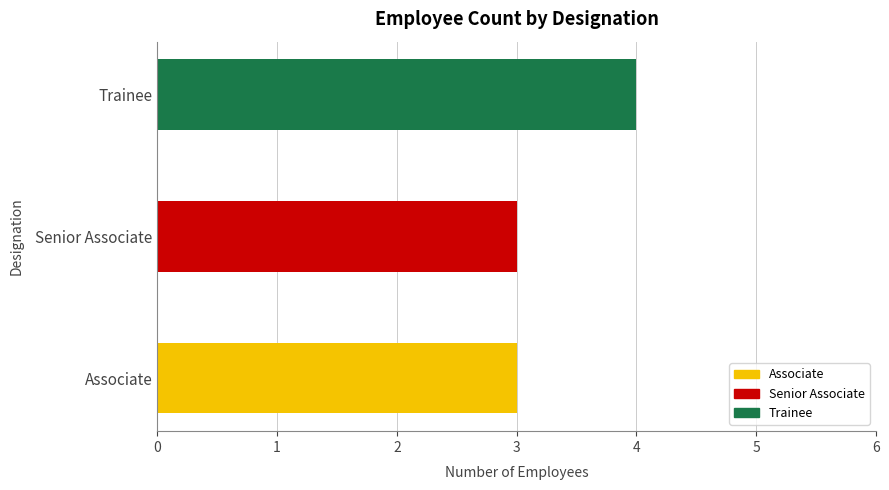

What is the label of the 3rd bar from the left?

Trainee